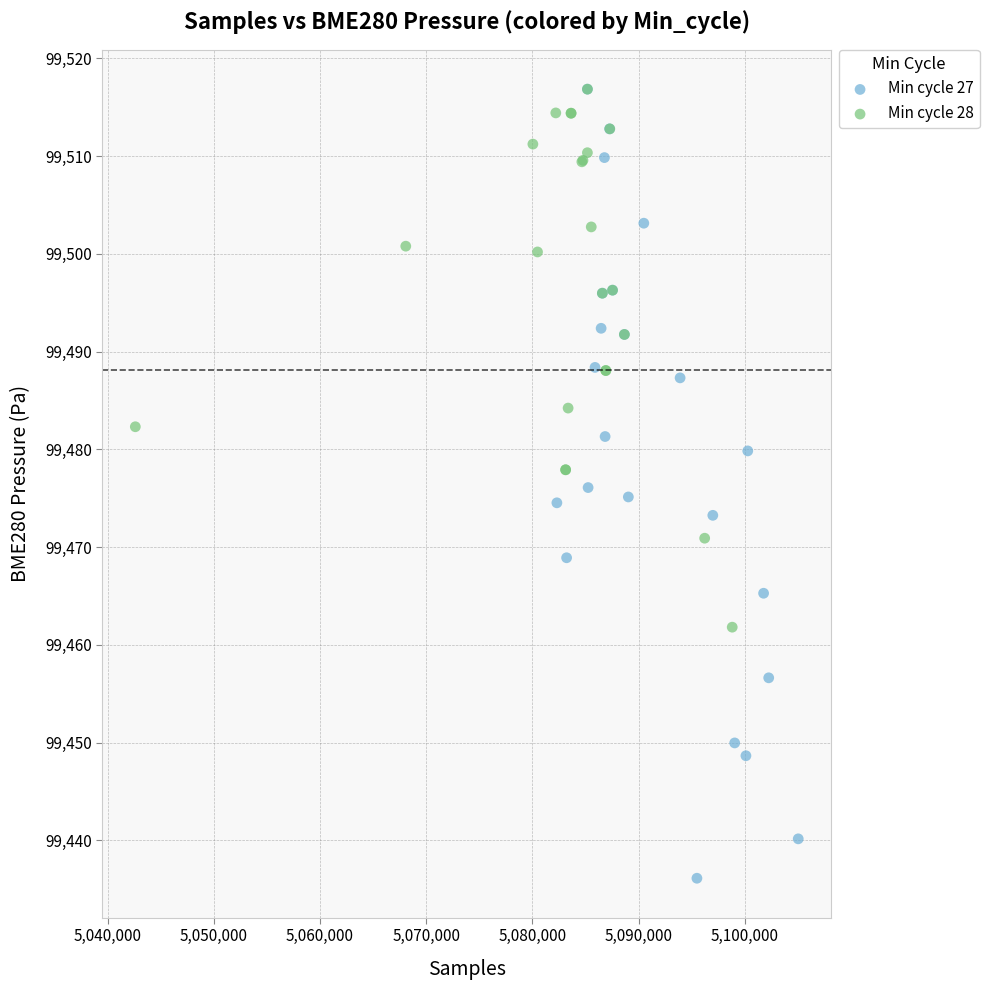

Which series reaches the minimum Y coordinate?

Min cycle 27